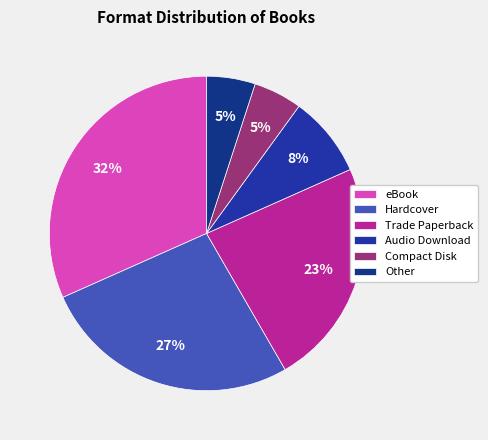

Combined, what portion of the pie is Compact Disk and eBook?

36.7%